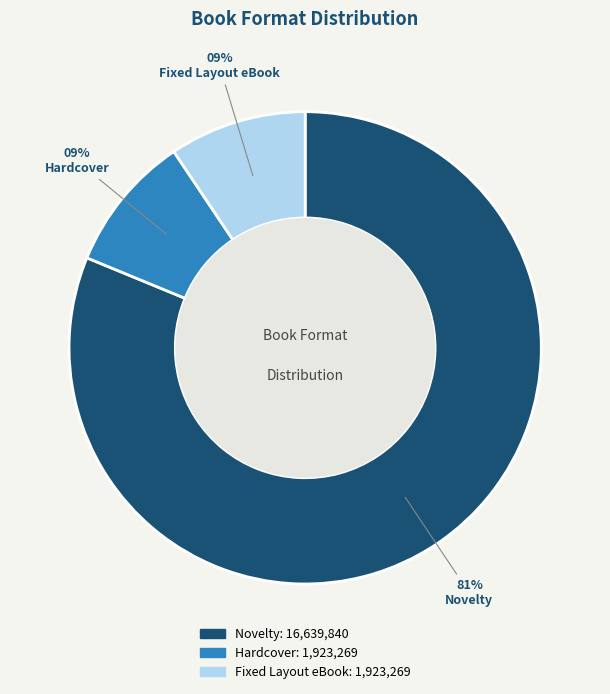

Is there any slice that represents more than half of the pie?

Yes